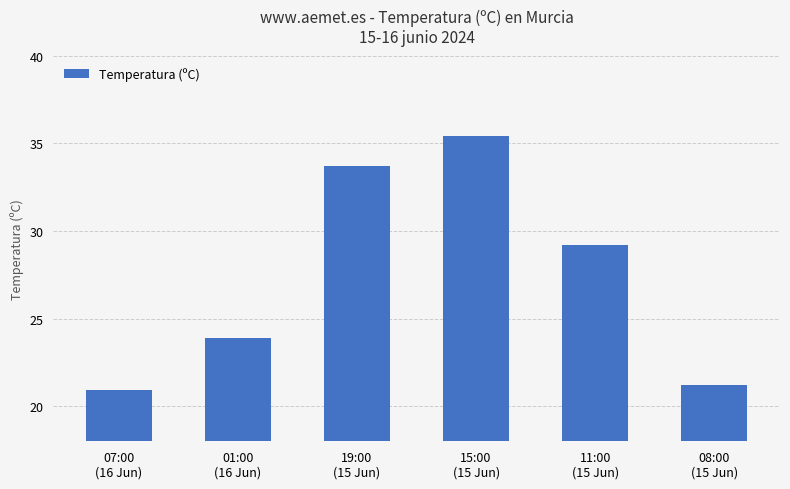

True or false: the data shows 36.2 at 01:00
(16 Jun).

False